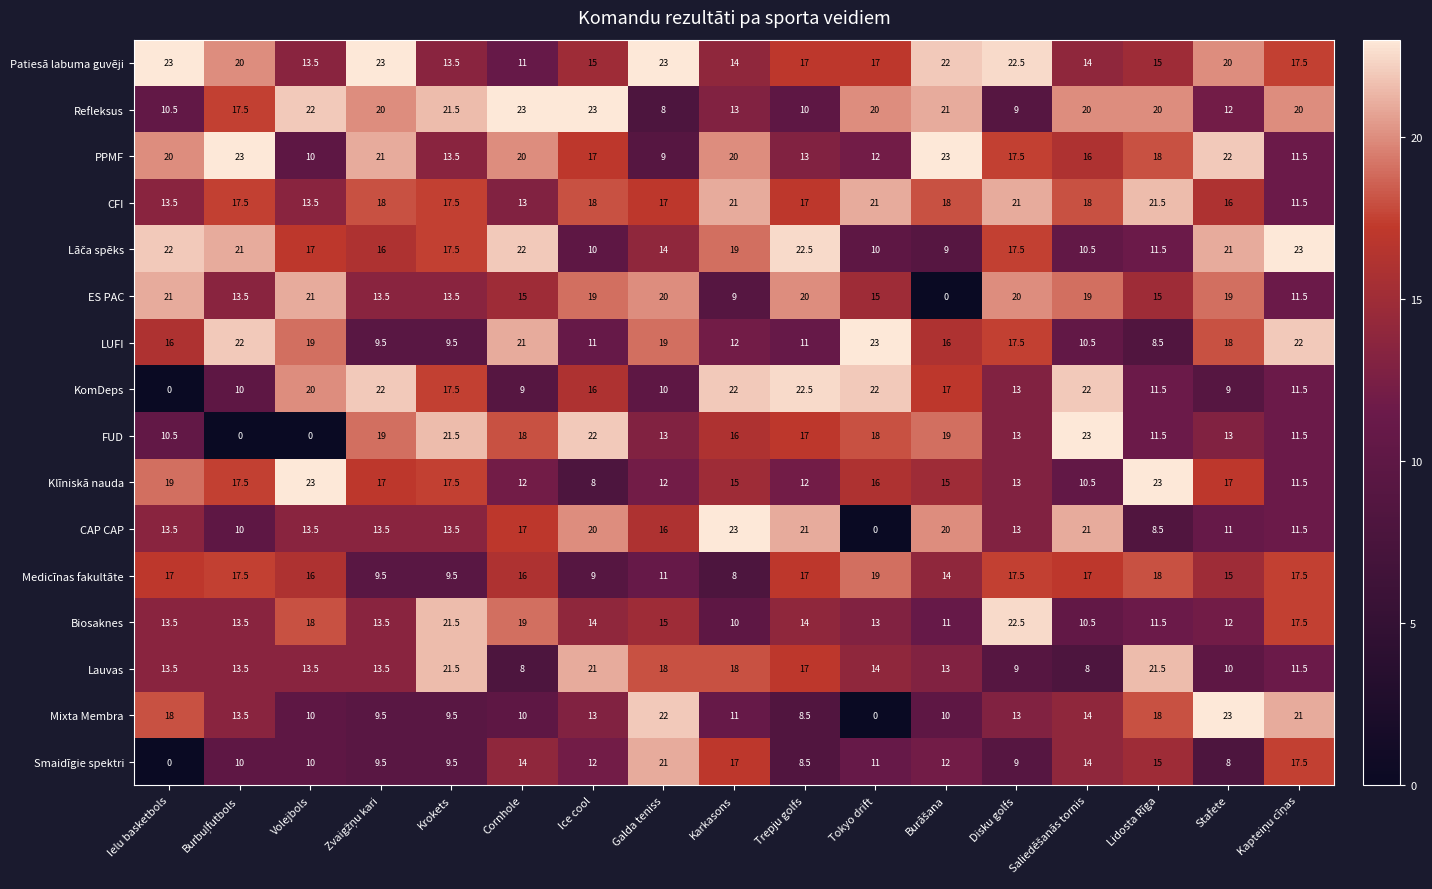

What is the sum of the Patiesā labuma guvēji values at Ice cool and Tokyo drift?

32.0